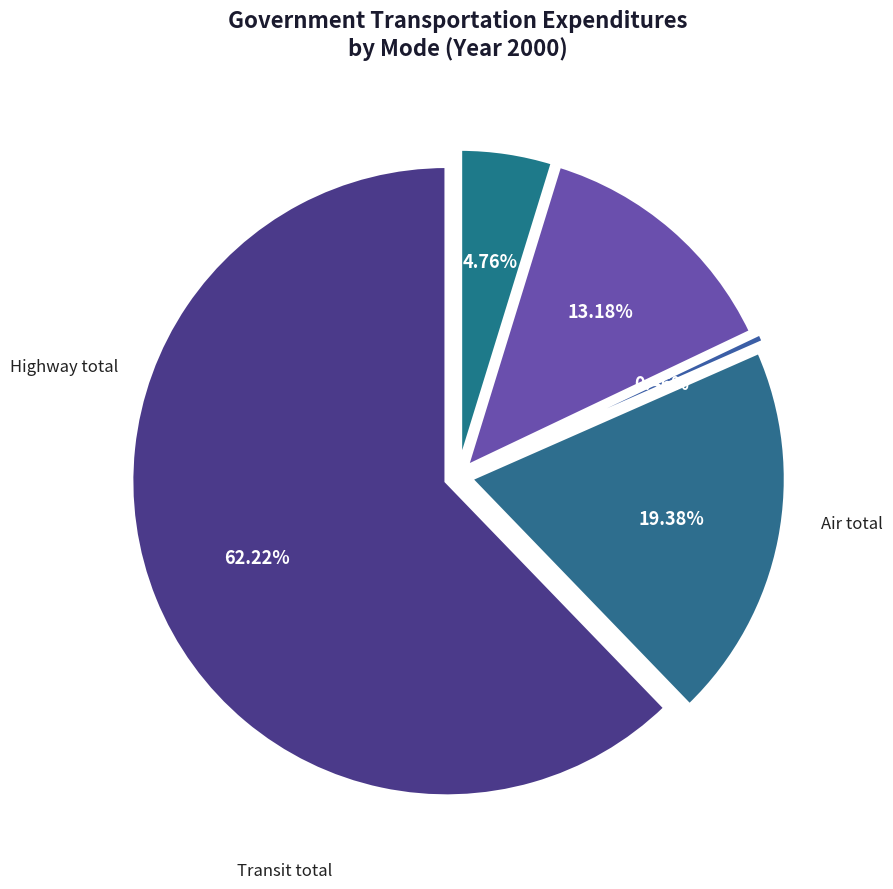

Which category has the biggest portion of the pie?

Highway total